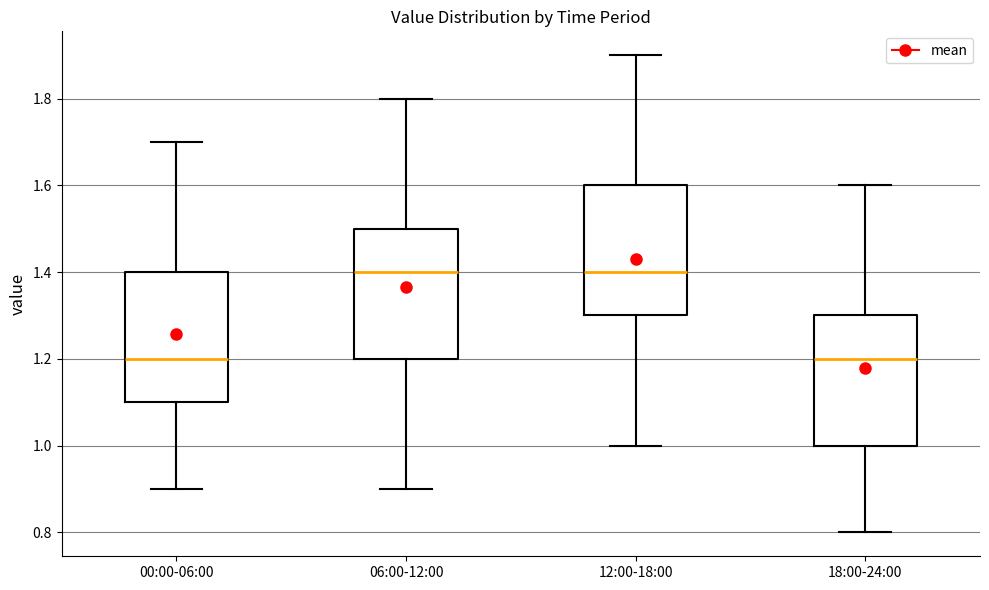

Where does the upper whisker of the box for 00:00-06:00 end on the y-axis? The values are not printed on the chart, so give them approximately, as read against the axis.

1.7